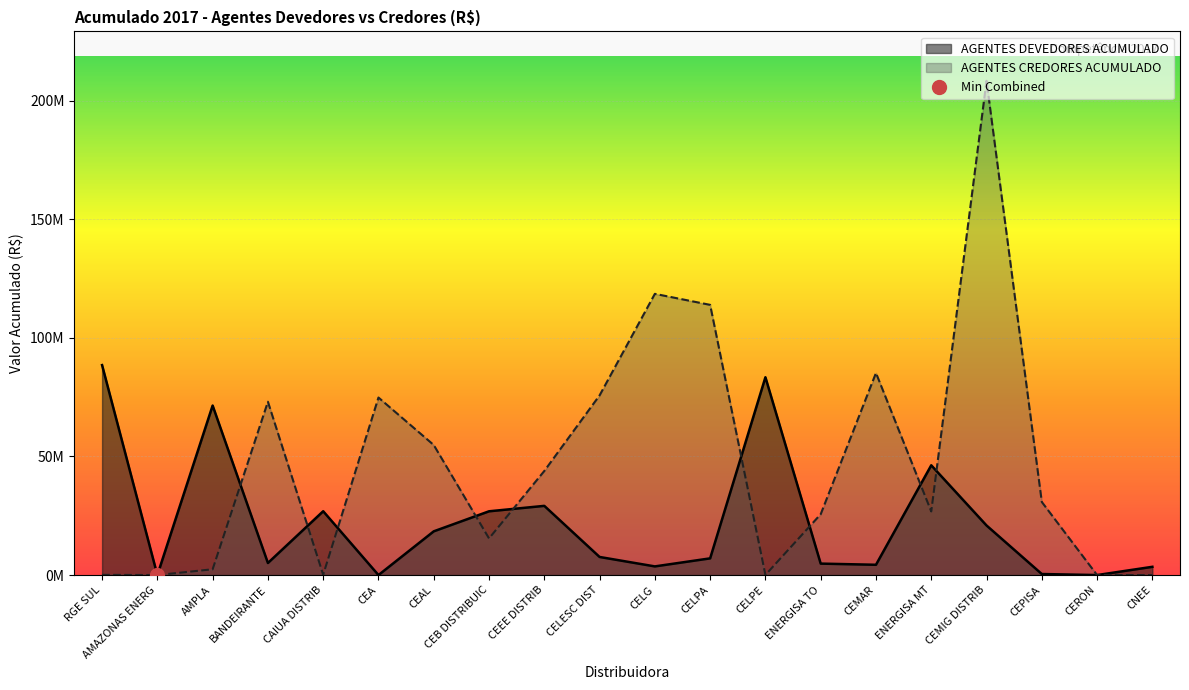

How many times do AGENTES CREDORES ACUMULADO and AGENTES DEVEDORES ACUMULADO cross each other?

9